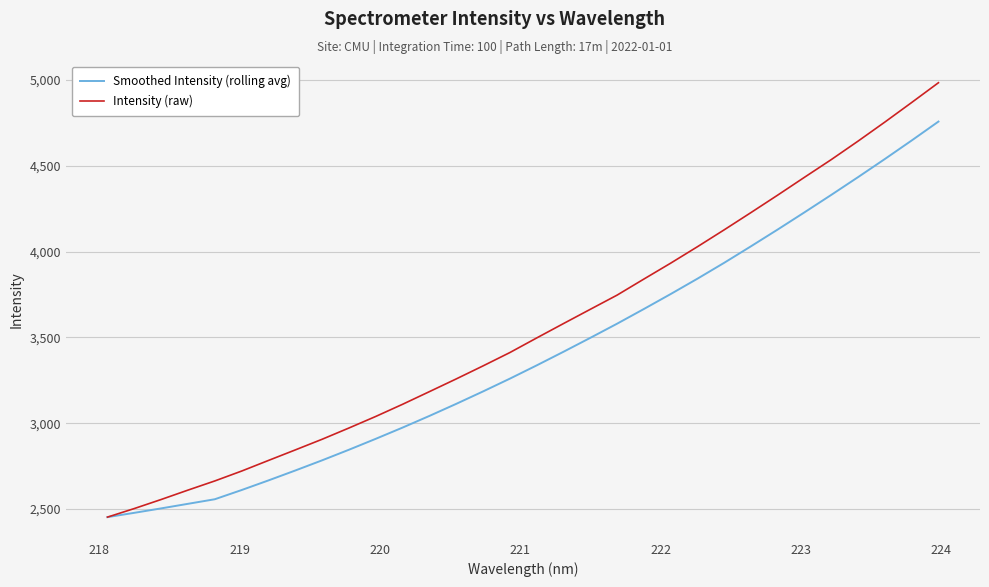

Which series has the largest range (max minus min)?

Intensity (raw)